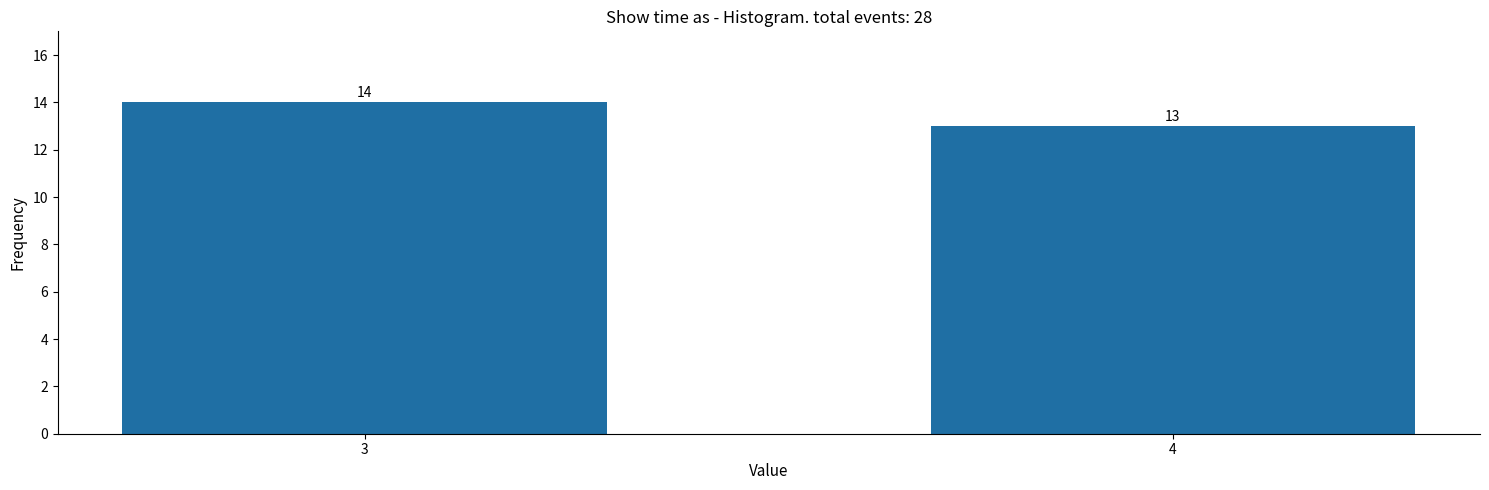

Reading right to left, what are all the values shown in this chart?

4=13	3=14